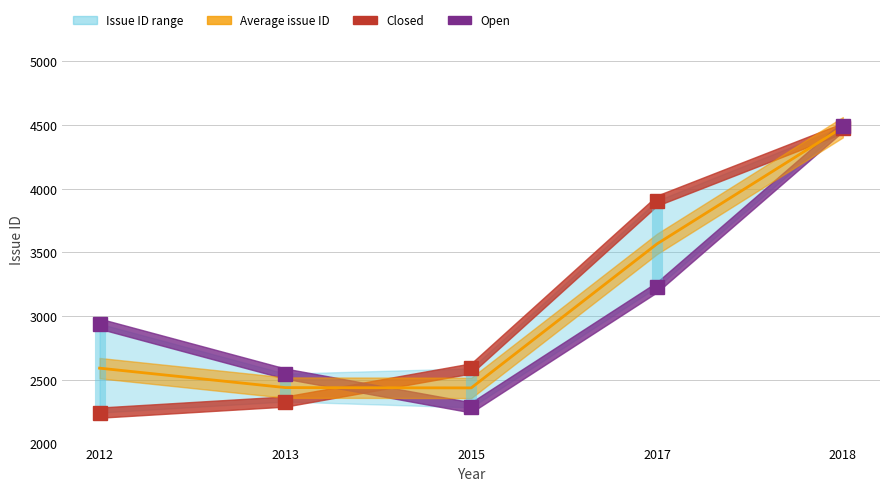

How many data points in Open are above 2941?

2